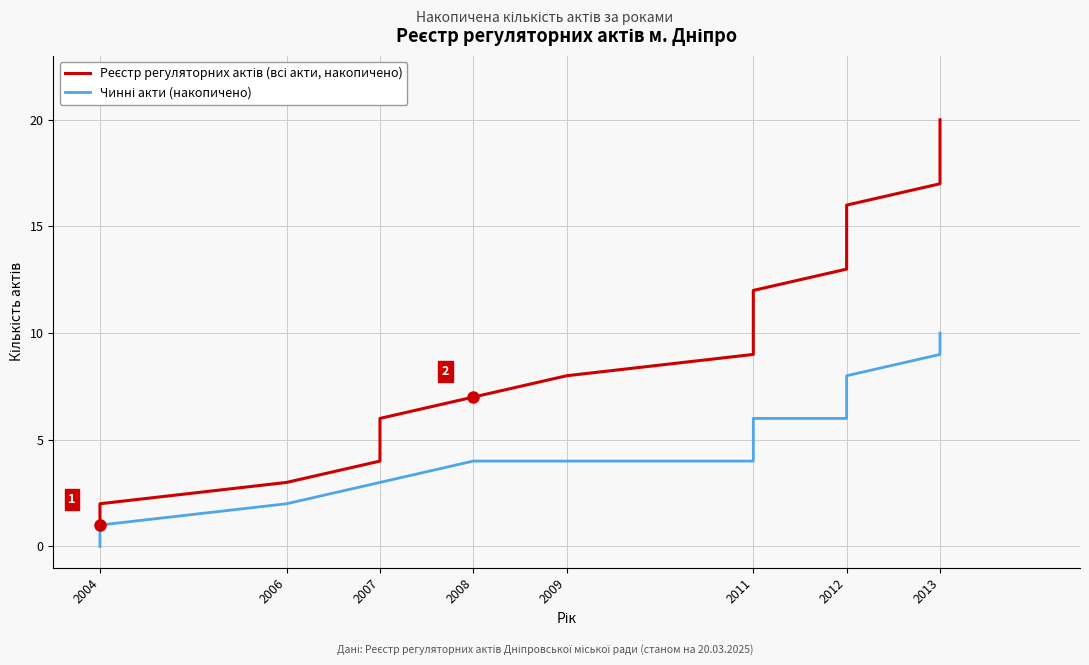

What is the lowest value of the Реєстр регуляторних актів (всі акти, накопичено) series?

1